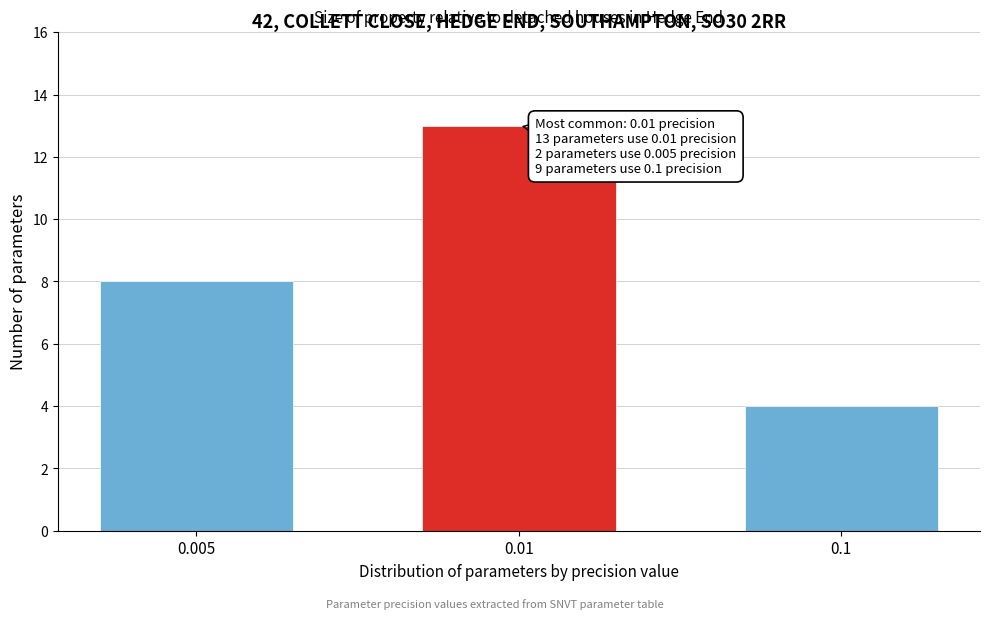

Reading right to left, extract all data points from this chart.

4	13	8